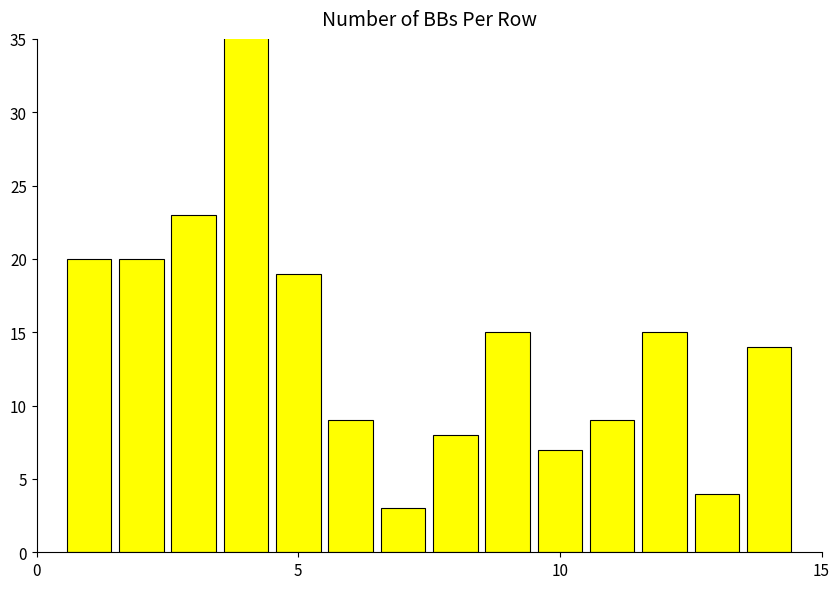

What is the difference between the second highest and minimum values?

20